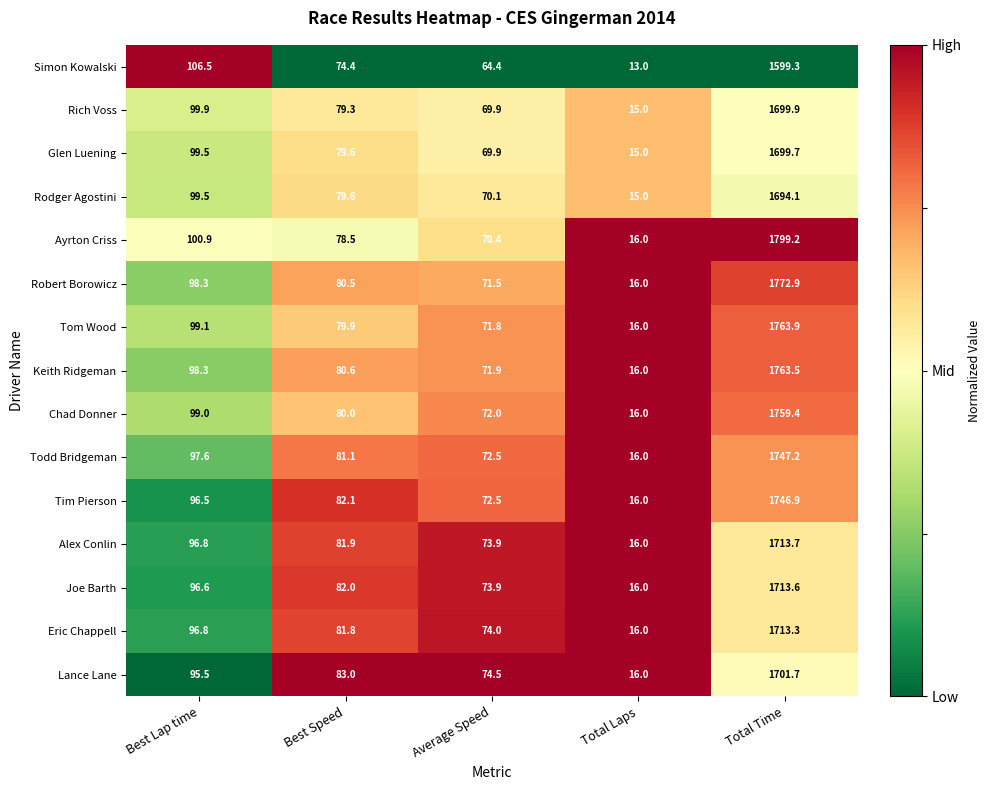

Which series has the largest total across all categories?

Ayrton Criss